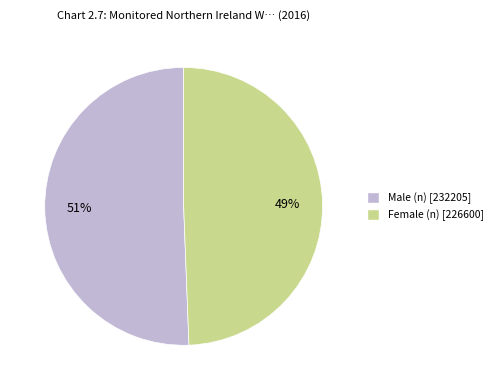

Which slice is the largest?

Male (n)